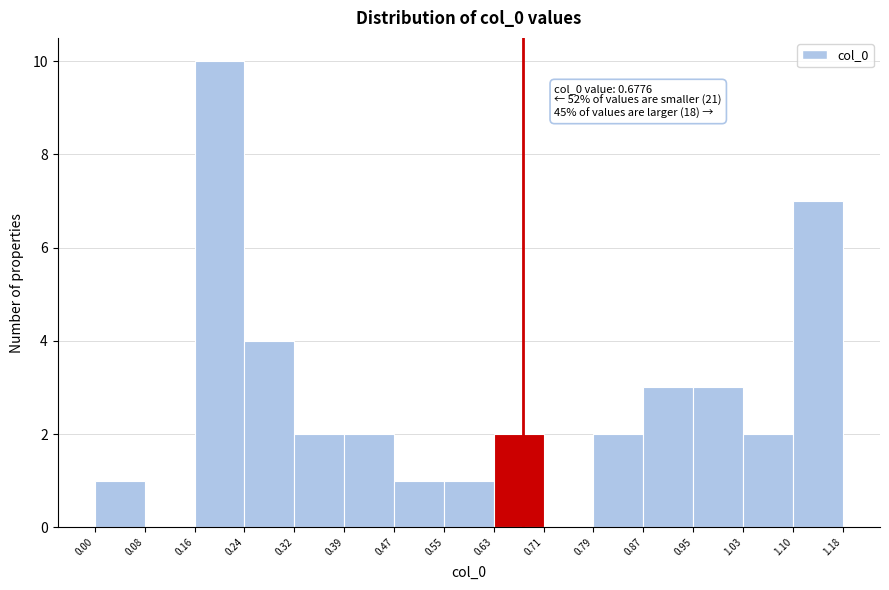

Over which range of the x-axis is the bar tallest?

0.16 to 0.24